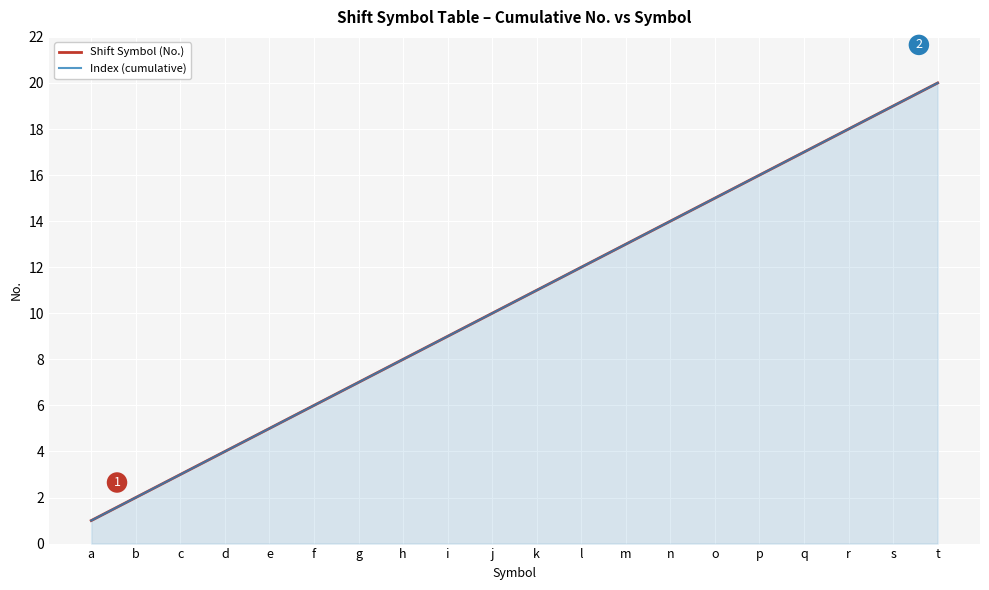

True or false: Index (cumulative) has more than 1 interior local peaks.

False